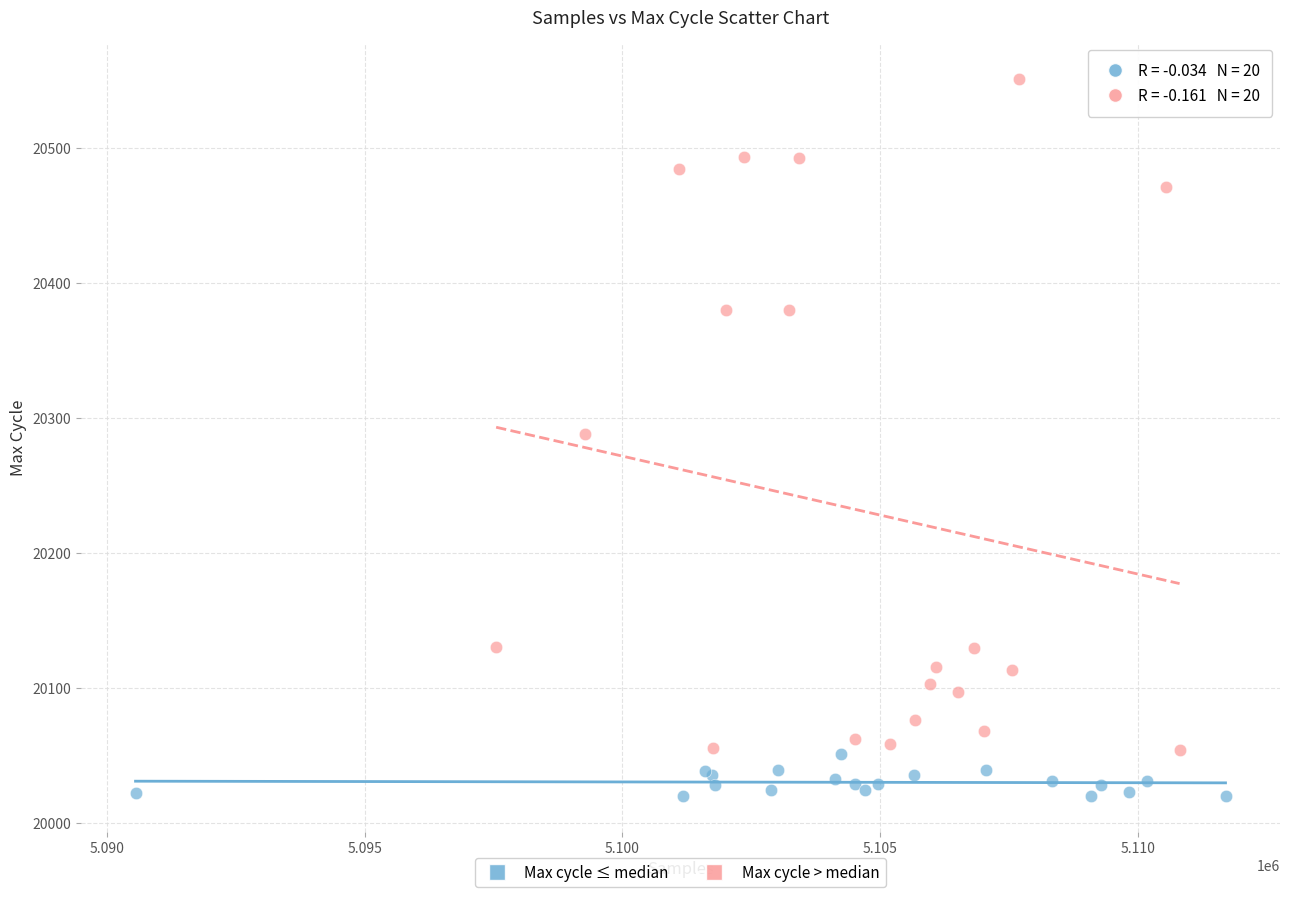

Which series reaches the minimum Y coordinate?

Max cycle ≤ median